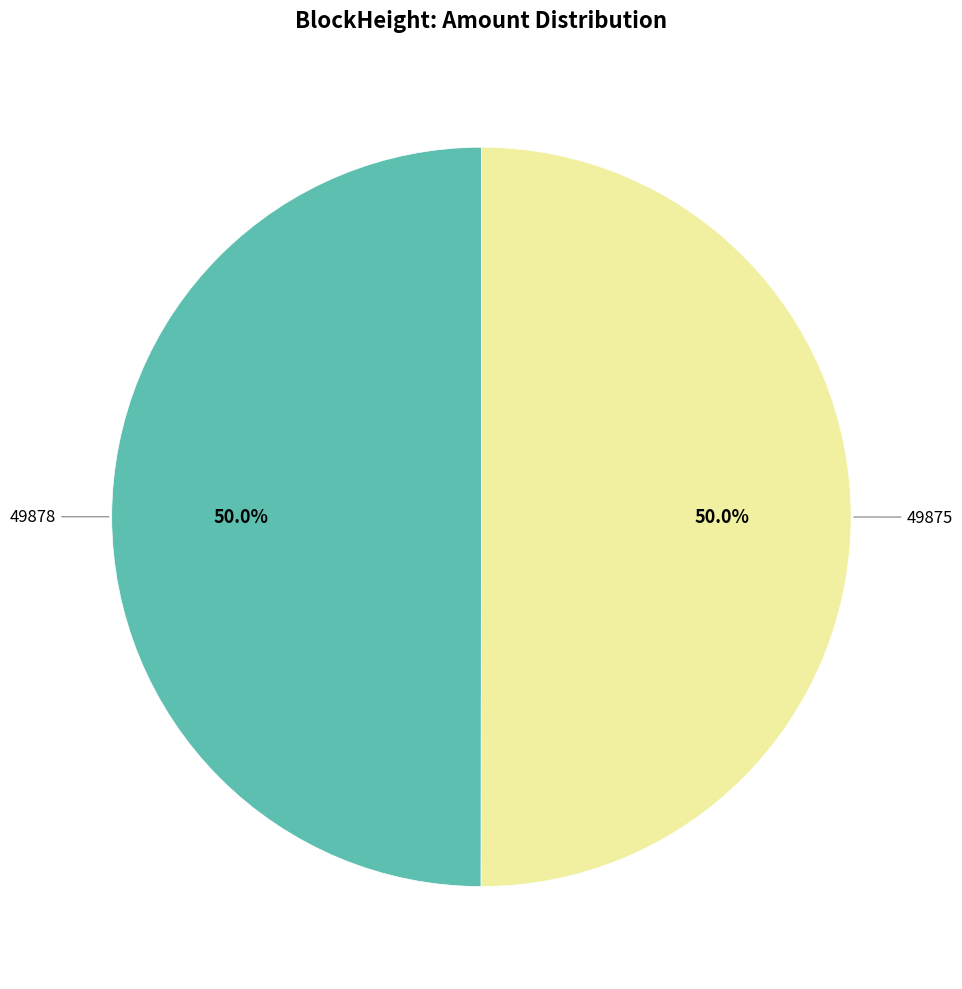

Which slice is the largest?

49875